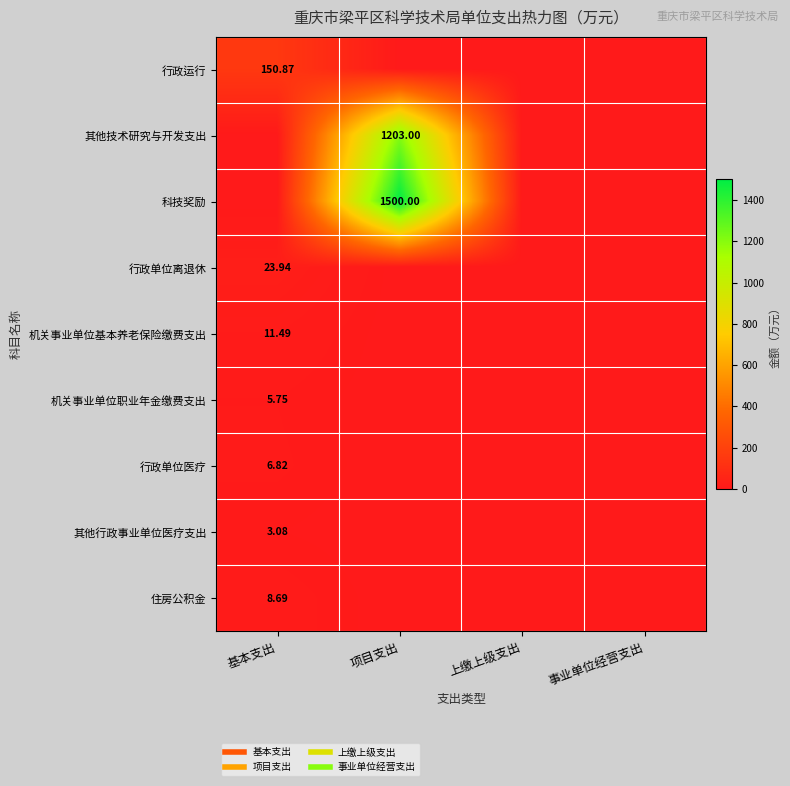

The value of 行政运行 at 项目支出 is 0.0. True or false?

True